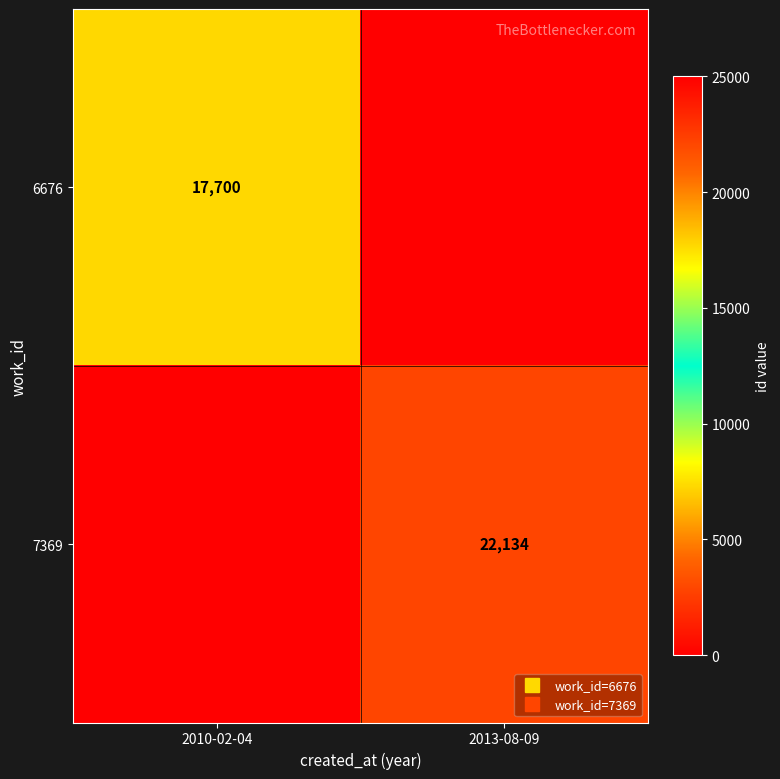

Which has a higher value, 2010-02-04 or 2013-08-09?

2010-02-04